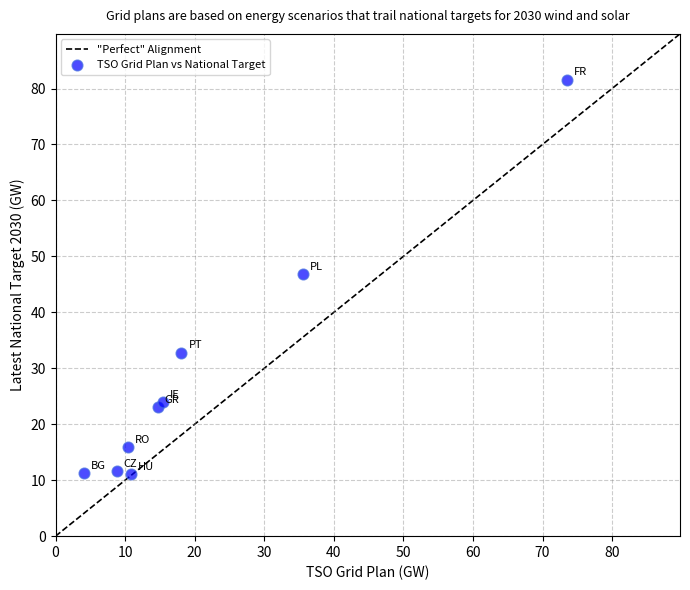

What is the range of X values (max minus min)?

69.4